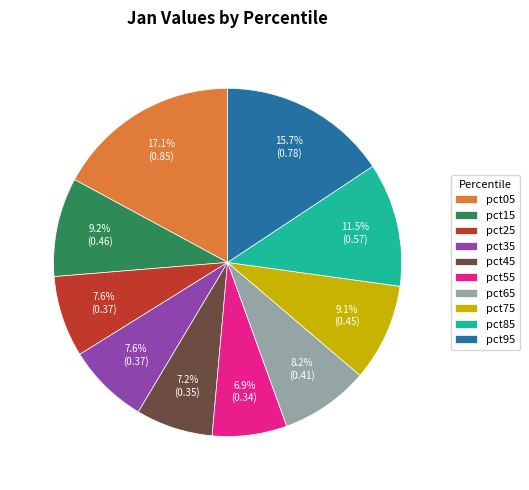

Is pct85 the majority of the pie?

No